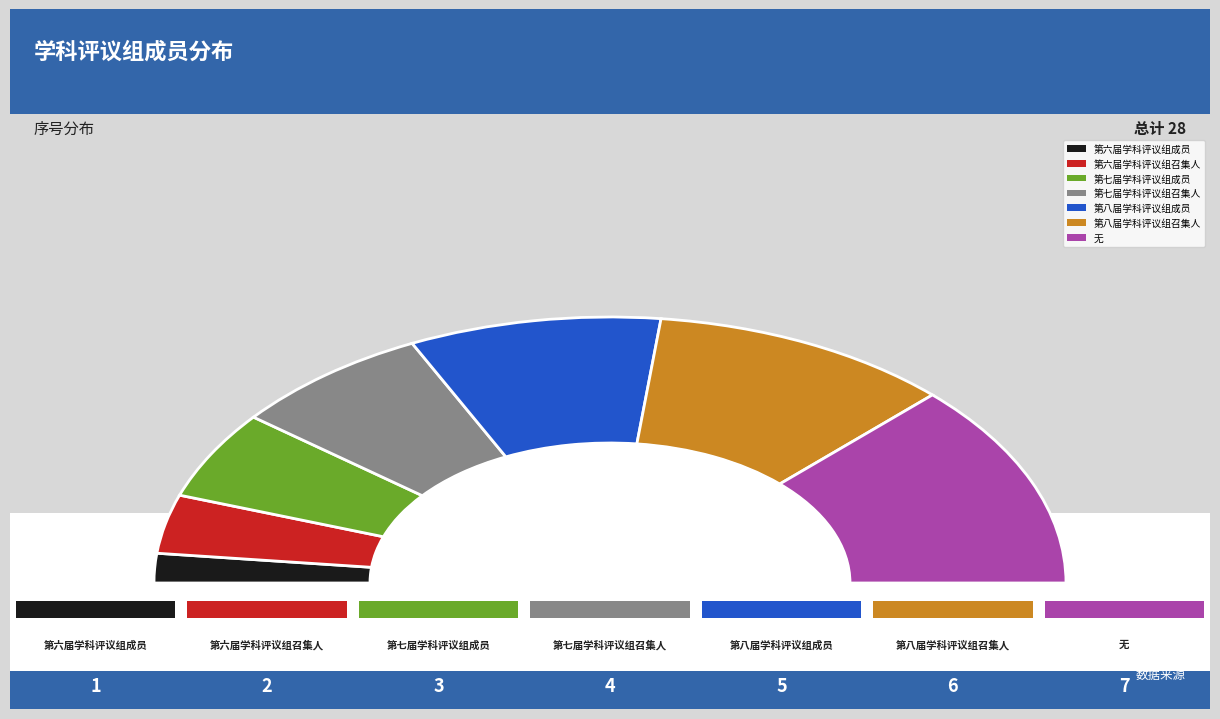

Is 第六届学科评议组成员 the majority of the pie?

No